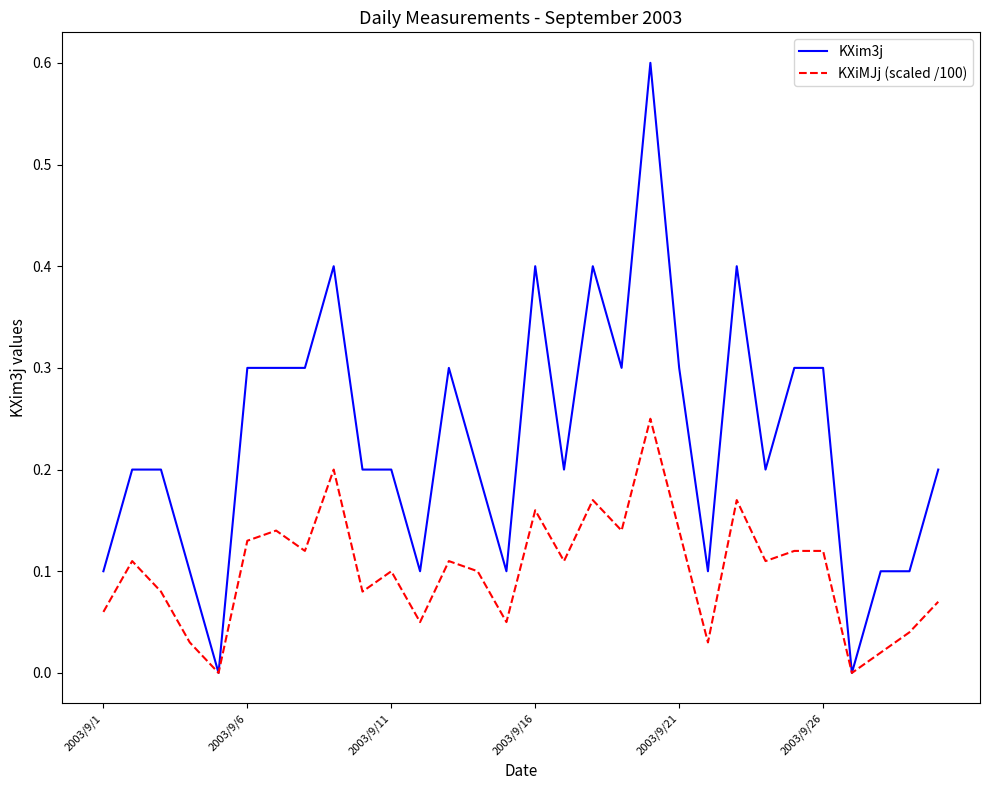

Which series has the widest spread of values?

KXim3j